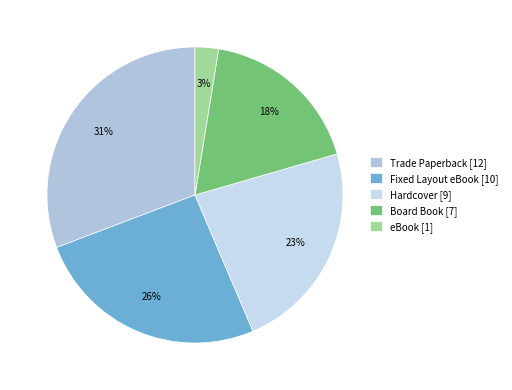

What percentage is the eBook slice, to the nearest percent?

3%